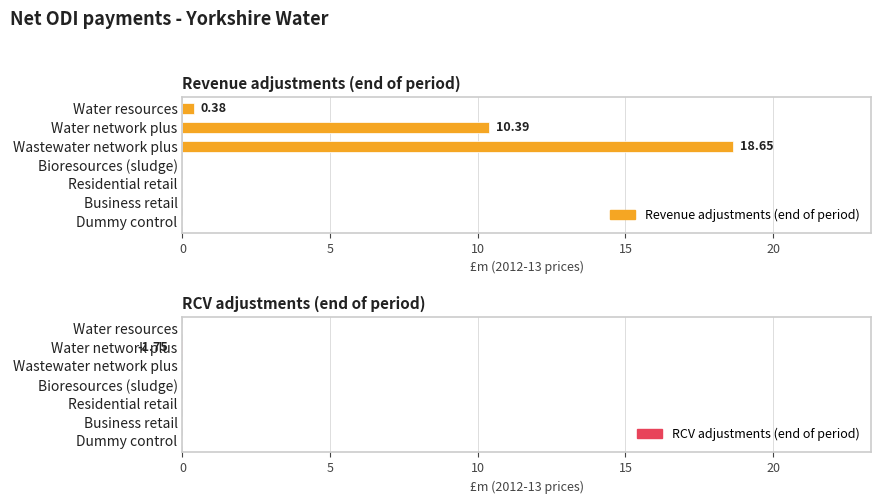

How many bars are there in total?

14